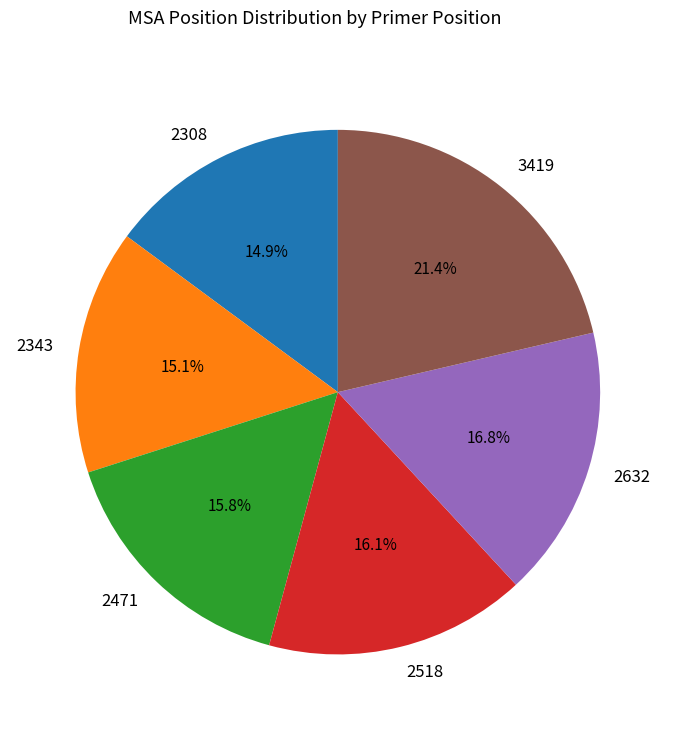

Is it true that 2308 is 15% of the pie?

True